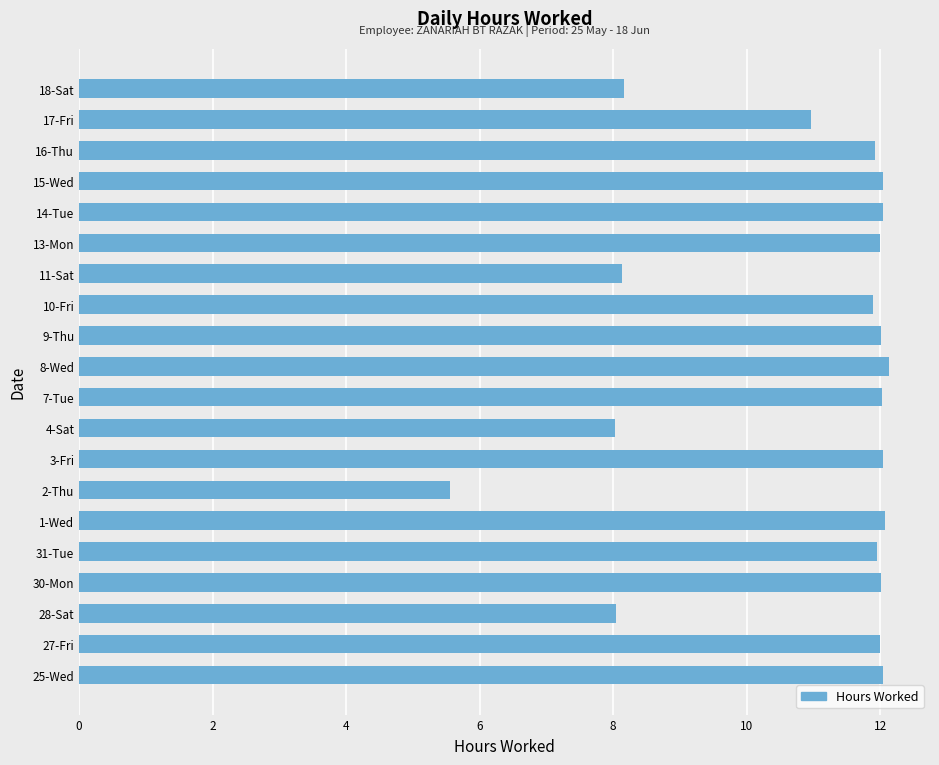

What is the smallest value displayed?

5.6